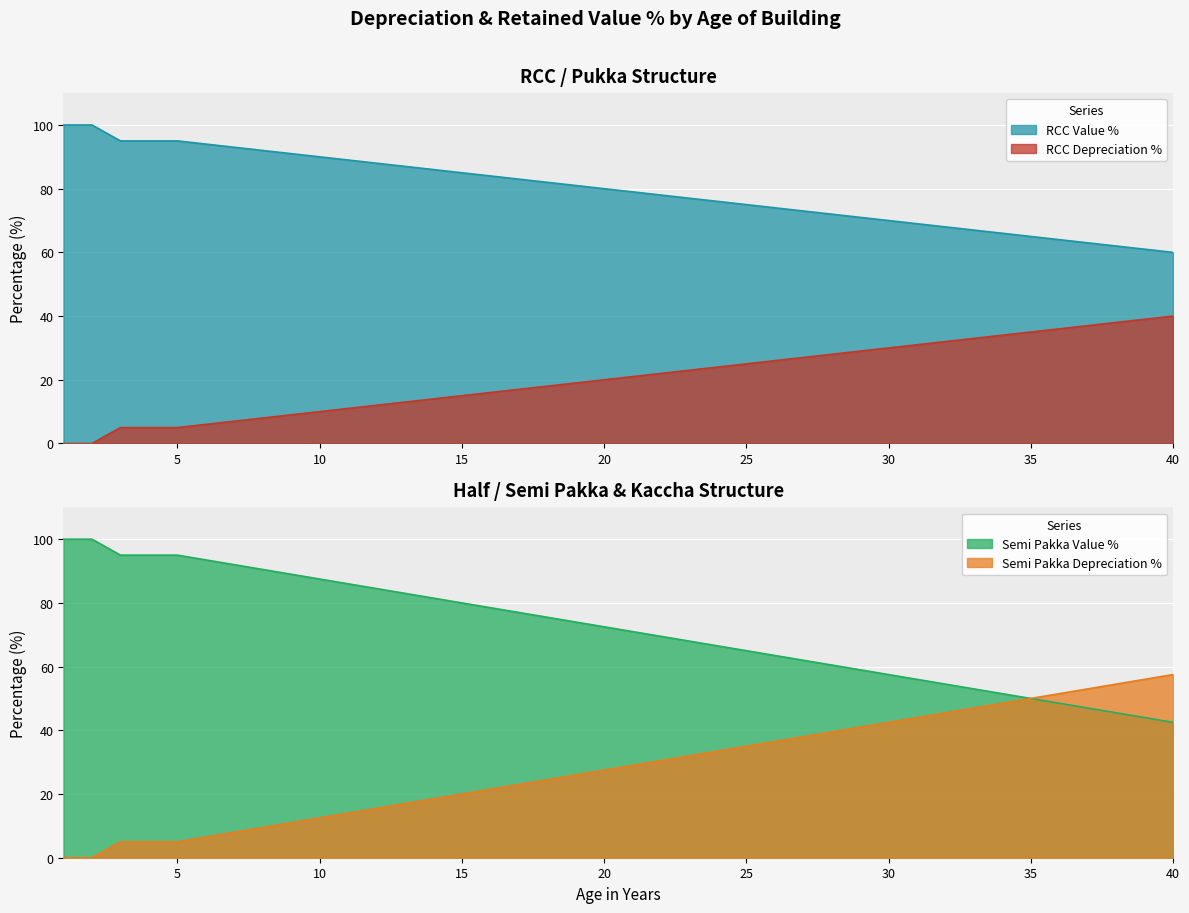

What is the sum of the RCC Depreciation % values at 2 and 33?

167.0